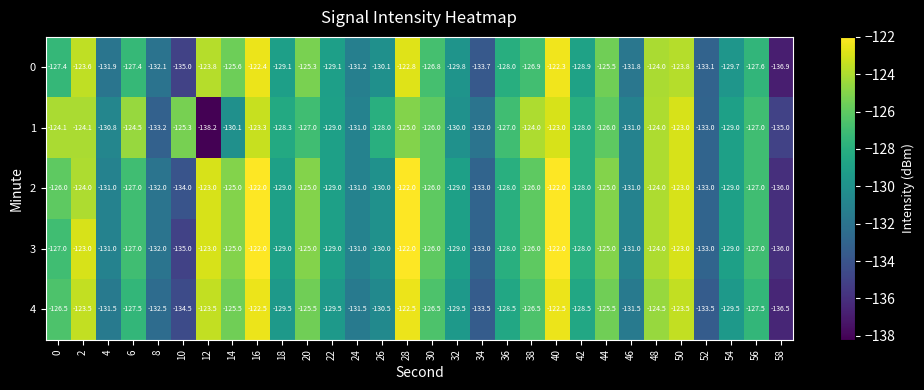

The value of 4 at 2 is -123.5. True or false?

True